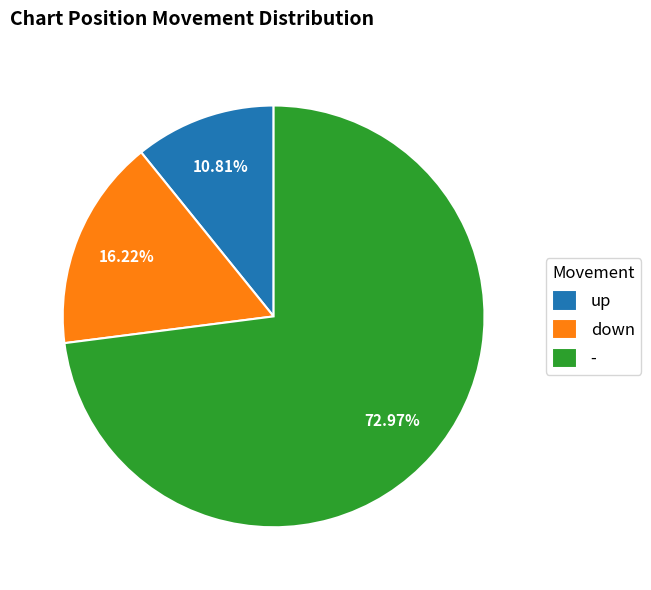

What is the ratio of the value at up to the value at -?

0.1